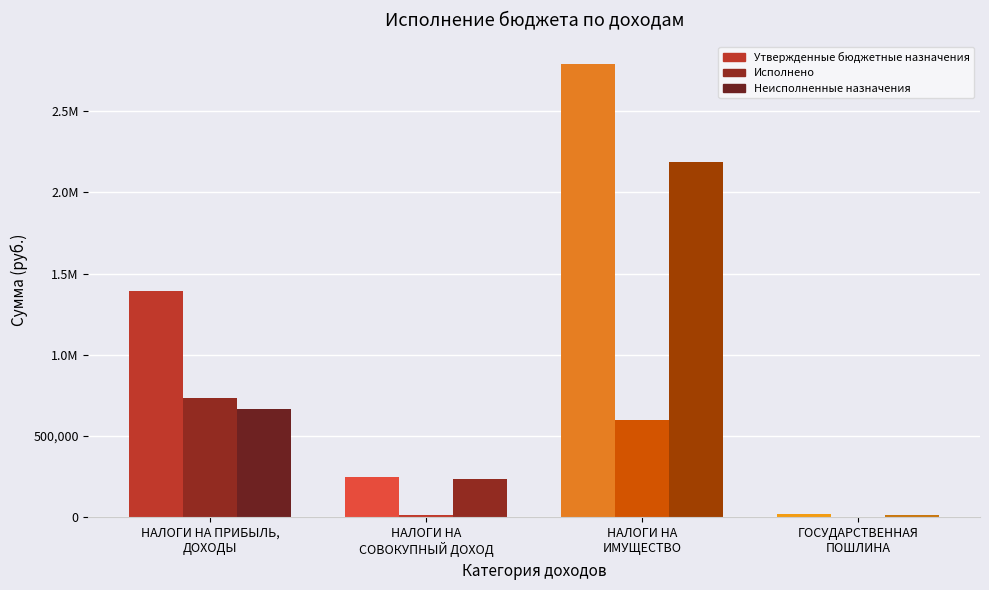

Reading left to right, extract all data points from this chart.

Утвержденные бюджетные назначения: 1395265.0	250000.0	2789000.0	20000.0
Исполнено: 731947.9	16068.6	601353.0	4400.0
Неисполненные назначения: 666284.9	233931.4	2187647.0	15600.0